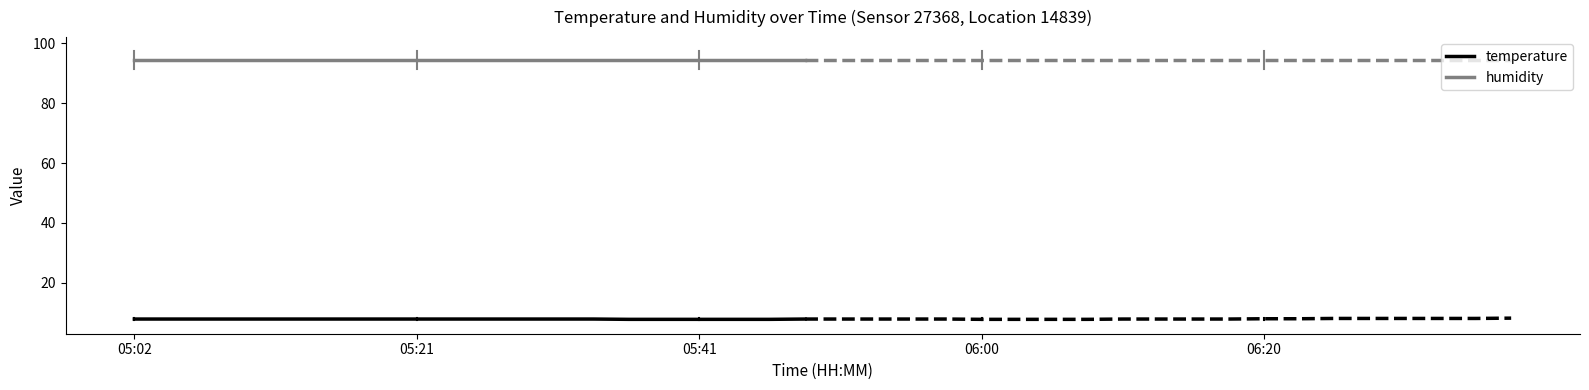

The value of temperature at 05:41 is 7.8. True or false?

True